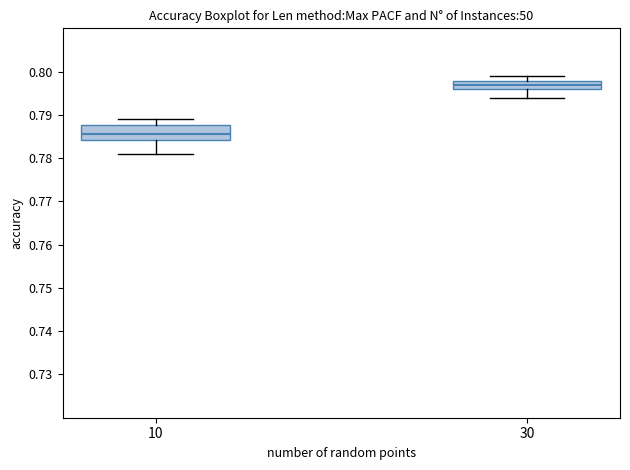

Where does the lower whisker of the box at x = 30 end on the y-axis? The values are not printed on the chart, so give them approximately, as read against the axis.

0.794